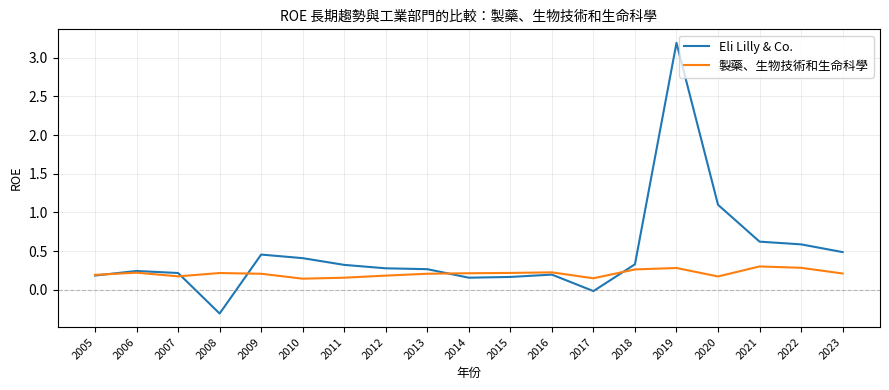

The Eli Lilly & Co. series shows 3.2 at 2019. True or false?

True